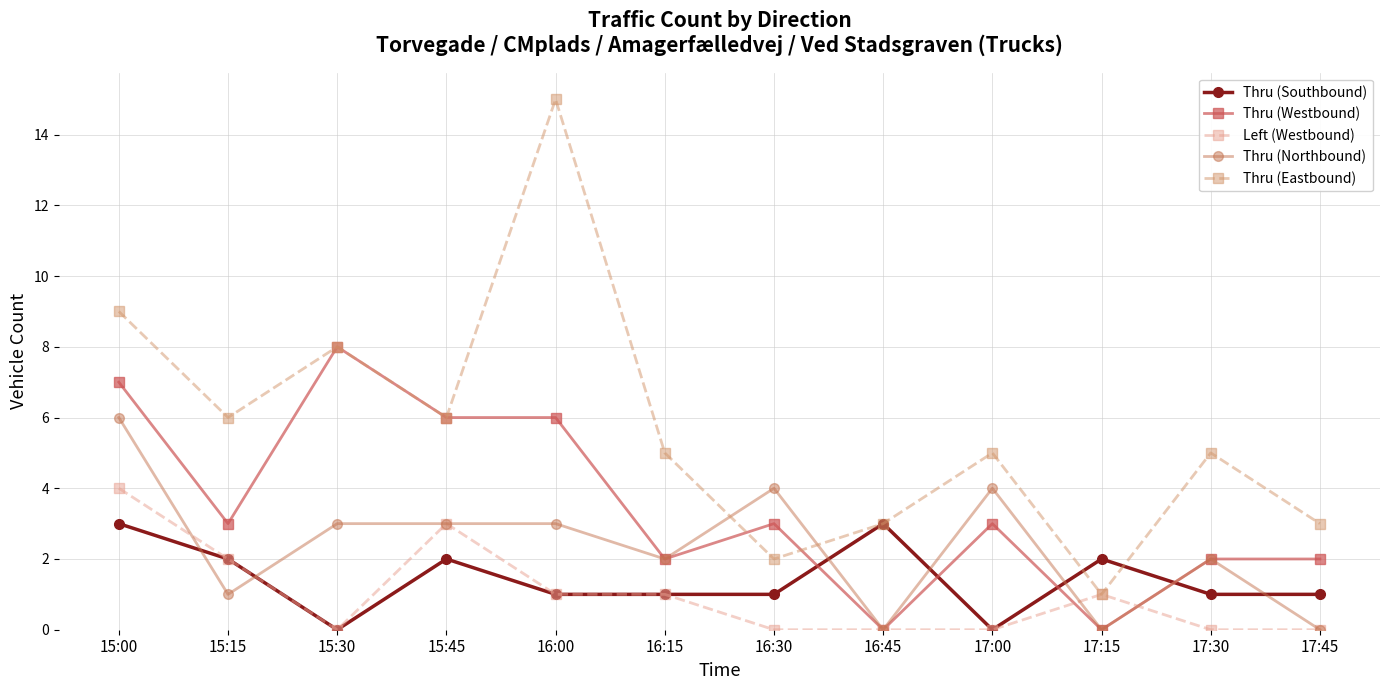

Does the chart display data point markers on the line(s)?

Yes